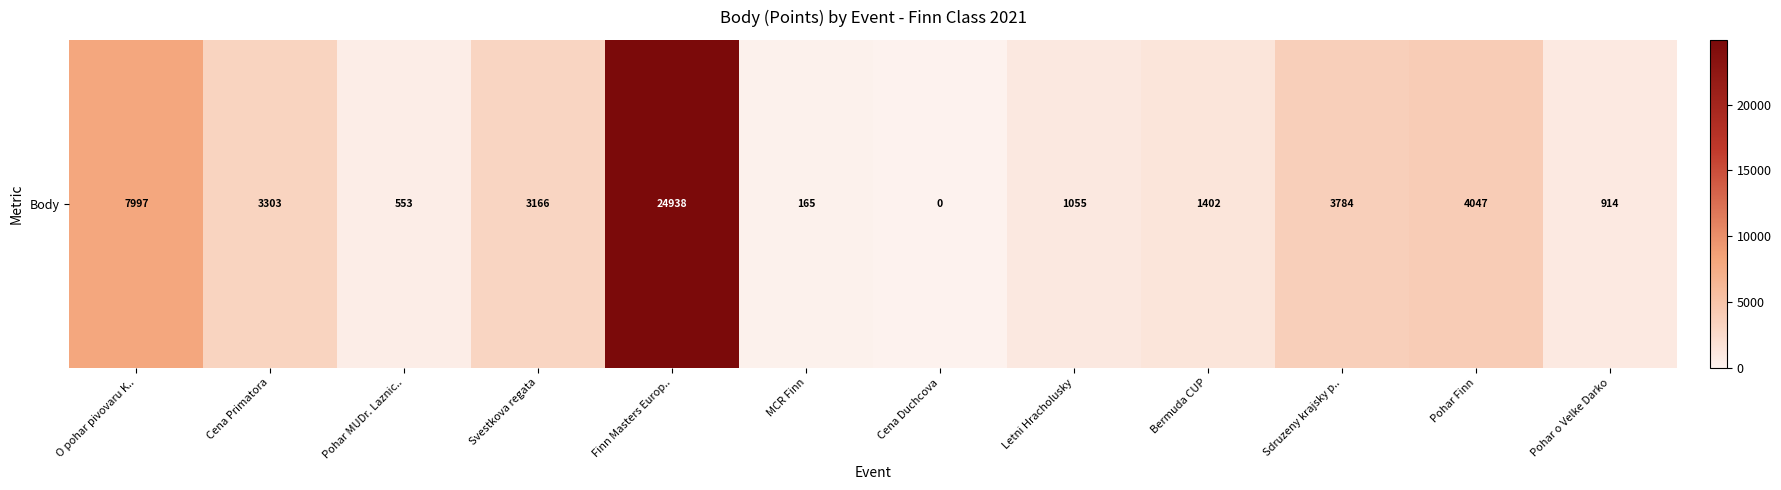

Is it true that the value at Sdruzeny krajsky p.. is 3784?

True